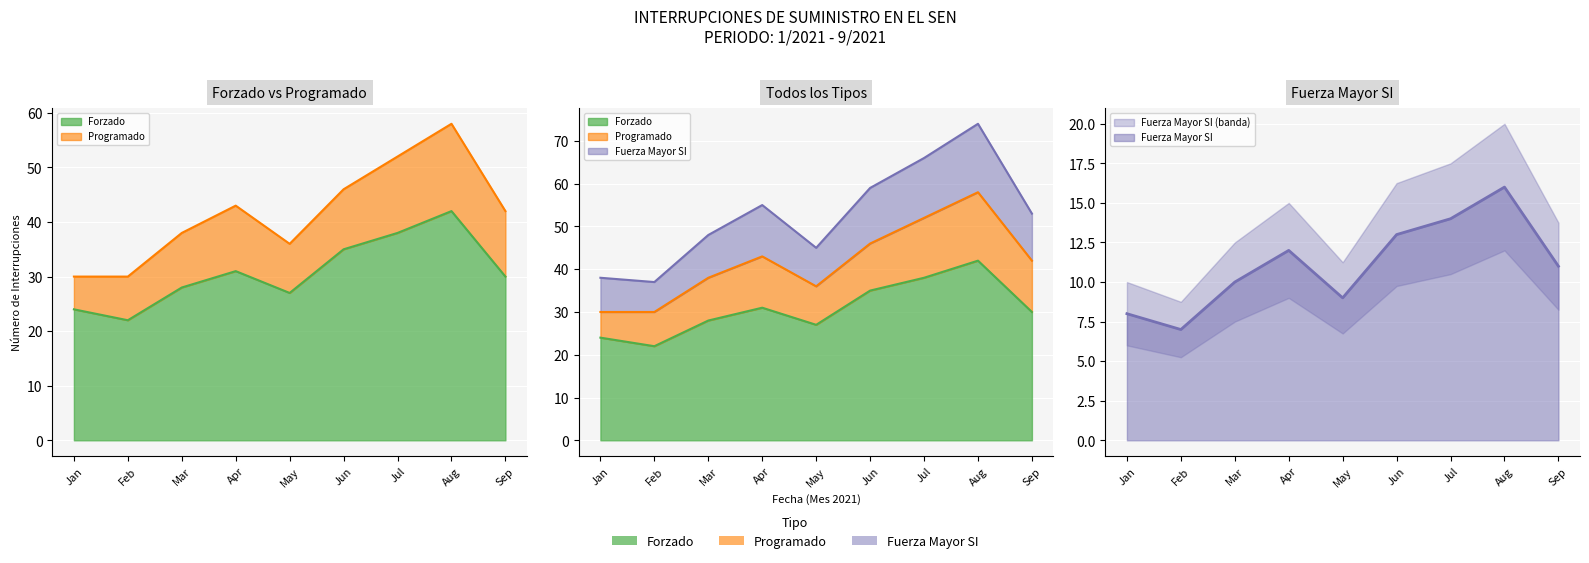

How many lines are shown in the chart?

2